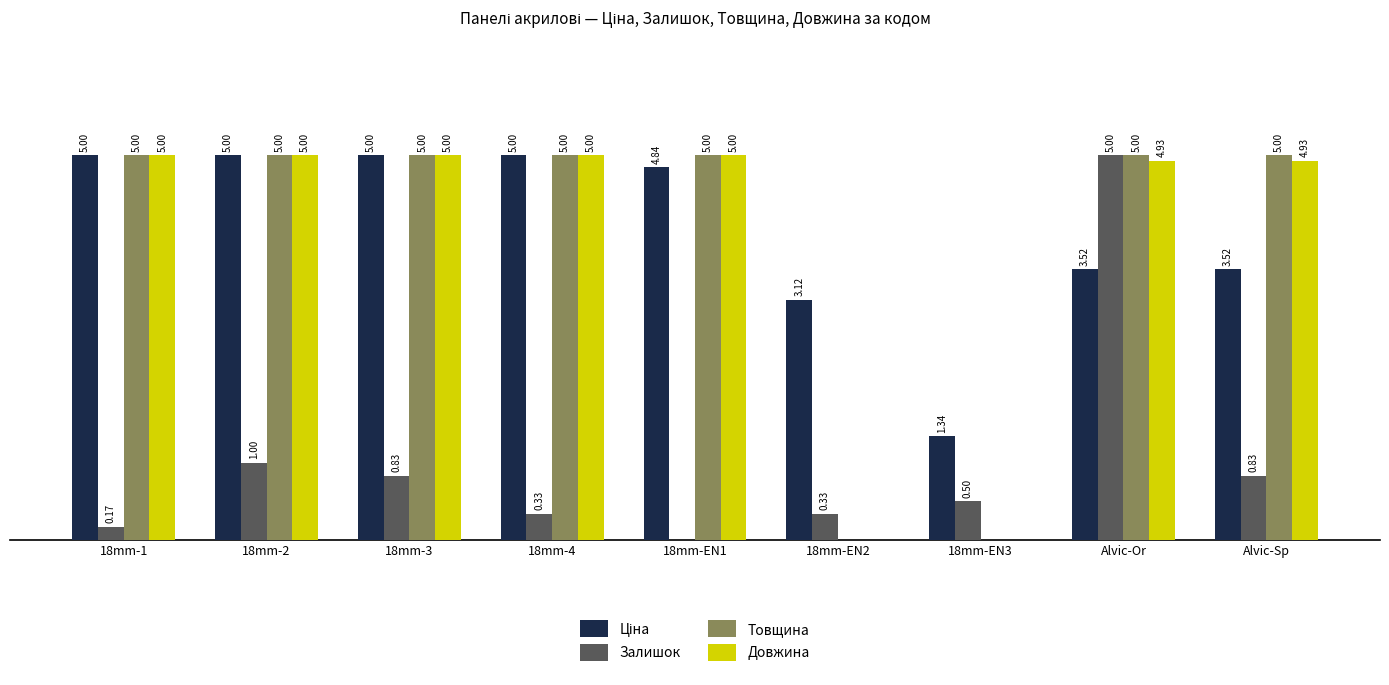

Which category has the highest value in the Залишок series?

Alvic-Or